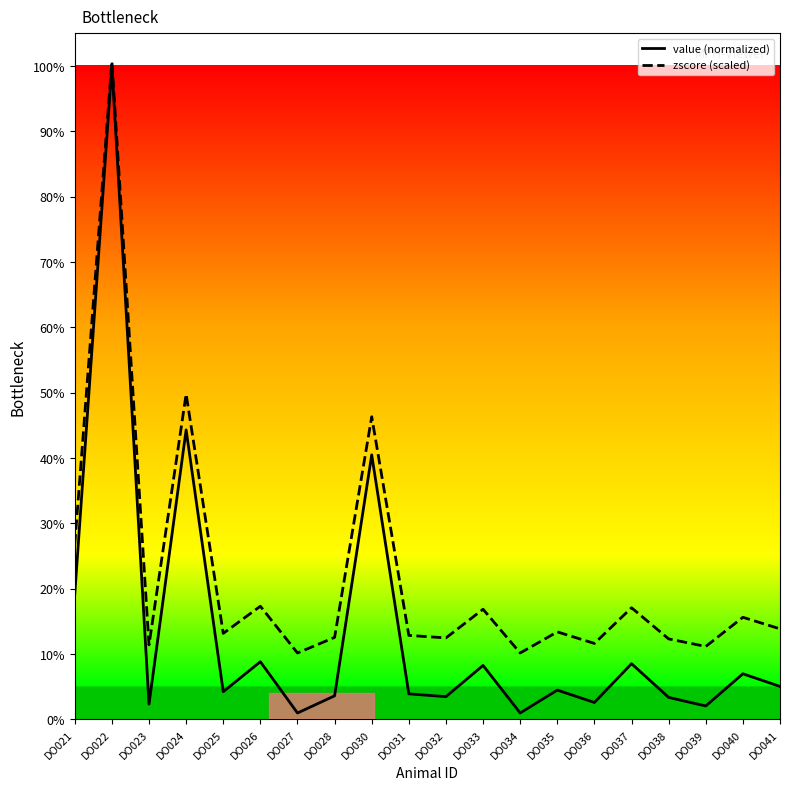

Between DO028 and DO033, which series saw the biggest shift?

value (normalized)